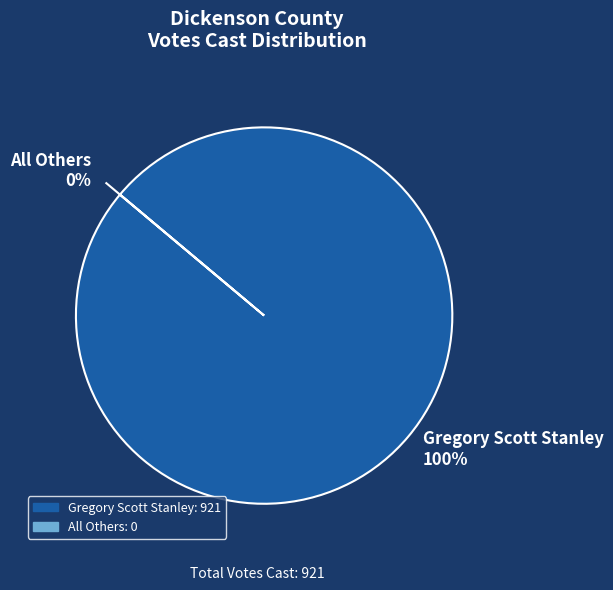

The Gregory Scott Stanley slice represents 87% of the pie. True or false?

False